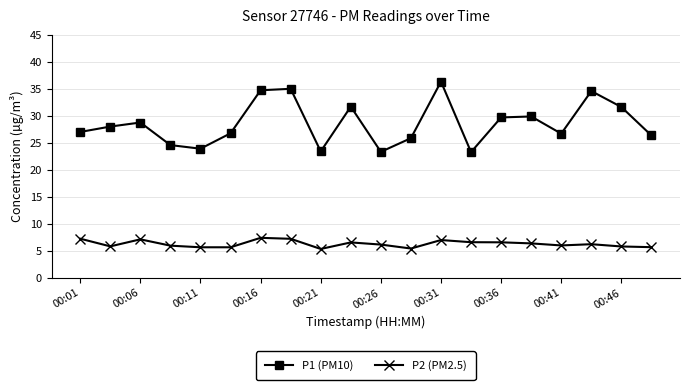

At how many categories does at least one series exceed 15?

20